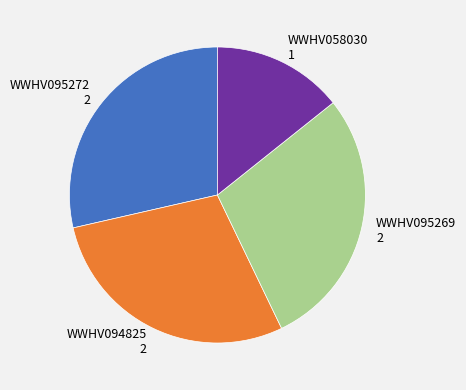

Combined, do WWHV094825 and WWHV095269 account for over 50%?

Yes